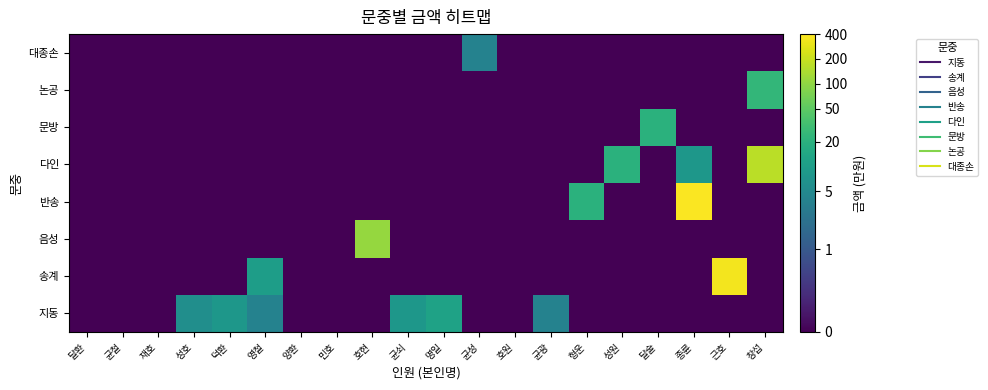

Reading left to right, transcribe all the data shown in this chart.

지동: 달환=-1.0	균철=-1.0	재호=-1.0	성호=0.8	덕환=0.9	영철=0.6	양환=-1.0	민호=-1.0	호현=-1.0	균쇠=0.9	명일=1.1	균성=-1.0	호원=-1.0	균광=0.6	형운=-1.0	성원=-1.0	달술=-1.0	종륜=-1.0	근호=-1.0	창섭=-1.0
송계: 달환=-1.0	균철=-1.0	재호=-1.0	성호=-1.0	덕환=-1.0	영철=1.0	양환=-1.0	민호=-1.0	호현=-1.0	균쇠=-1.0	명일=-1.0	균성=-1.0	호원=-1.0	균광=-1.0	형운=-1.0	성원=-1.0	달술=-1.0	종륜=-1.0	근호=2.5	창섭=-1.0
음성: 달환=-1.0	균철=-1.0	재호=-1.0	성호=-1.0	덕환=-1.0	영철=-1.0	양환=-1.0	민호=-1.0	호현=2.0	균쇠=-1.0	명일=-1.0	균성=-1.0	호원=-1.0	균광=-1.0	형운=-1.0	성원=-1.0	달술=-1.0	종륜=-1.0	근호=-1.0	창섭=-1.0
반송: 달환=-1.0	균철=-1.0	재호=-1.0	성호=-1.0	덕환=-1.0	영철=-1.0	양환=-1.0	민호=-1.0	호현=-1.0	균쇠=-1.0	명일=-1.0	균성=-1.0	호원=-1.0	균광=-1.0	형운=1.3	성원=-1.0	달술=-1.0	종륜=2.6	근호=-1.0	창섭=-1.0
다인: 달환=-1.0	균철=-1.0	재호=-1.0	성호=-1.0	덕환=-1.0	영철=-1.0	양환=-1.0	민호=-1.0	호현=-1.0	균쇠=-1.0	명일=-1.0	균성=-1.0	호원=-1.0	균광=-1.0	형운=-1.0	성원=1.3	달술=-1.0	종륜=0.9	근호=-1.0	창섭=2.2
문방: 달환=-1.0	균철=-1.0	재호=-1.0	성호=-1.0	덕환=-1.0	영철=-1.0	양환=-1.0	민호=-1.0	호현=-1.0	균쇠=-1.0	명일=-1.0	균성=-1.0	호원=-1.0	균광=-1.0	형운=-1.0	성원=-1.0	달술=1.3	종륜=-1.0	근호=-1.0	창섭=-1.0
논공: 달환=-1.0	균철=-1.0	재호=-1.0	성호=-1.0	덕환=-1.0	영철=-1.0	양환=-1.0	민호=-1.0	호현=-1.0	균쇠=-1.0	명일=-1.0	균성=-1.0	호원=-1.0	균광=-1.0	형운=-1.0	성원=-1.0	달술=-1.0	종륜=-1.0	근호=-1.0	창섭=1.4
대종손: 달환=-1.0	균철=-1.0	재호=-1.0	성호=-1.0	덕환=-1.0	영철=-1.0	양환=-1.0	민호=-1.0	호현=-1.0	균쇠=-1.0	명일=-1.0	균성=0.6	호원=-1.0	균광=-1.0	형운=-1.0	성원=-1.0	달술=-1.0	종륜=-1.0	근호=-1.0	창섭=-1.0